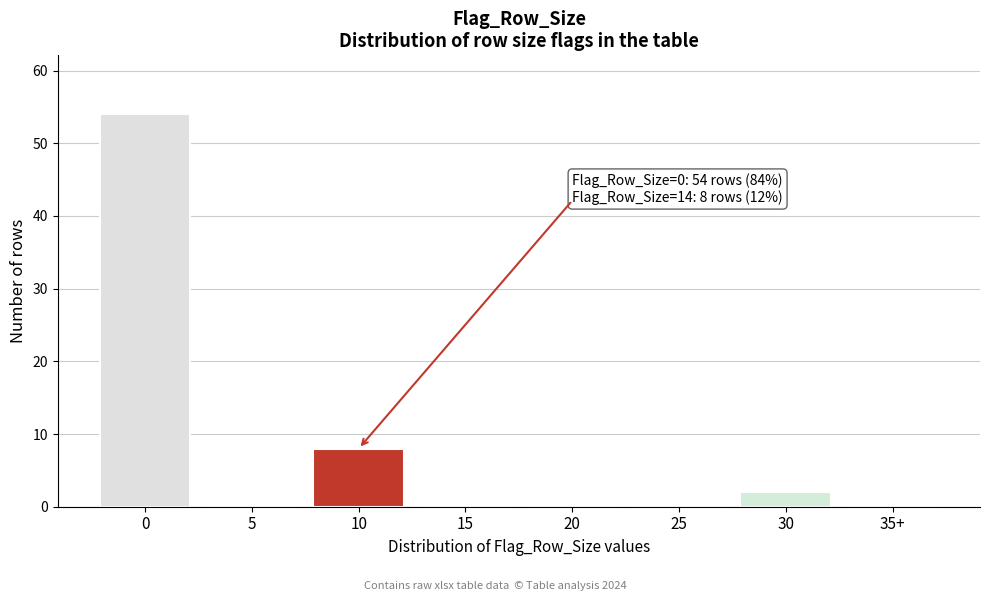

Reading right to left, what are all the values shown in this chart?

35+=0	30=2	25=0	20=0	15=0	10=8	5=0	0=54